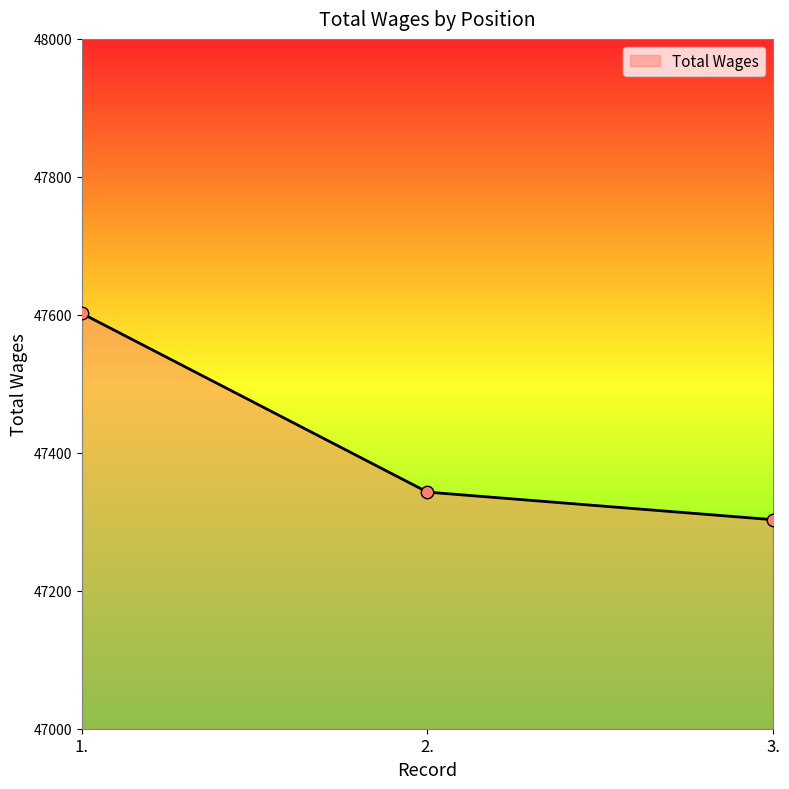

What is the ratio of the value at 1. to the value at 2.?

1.0